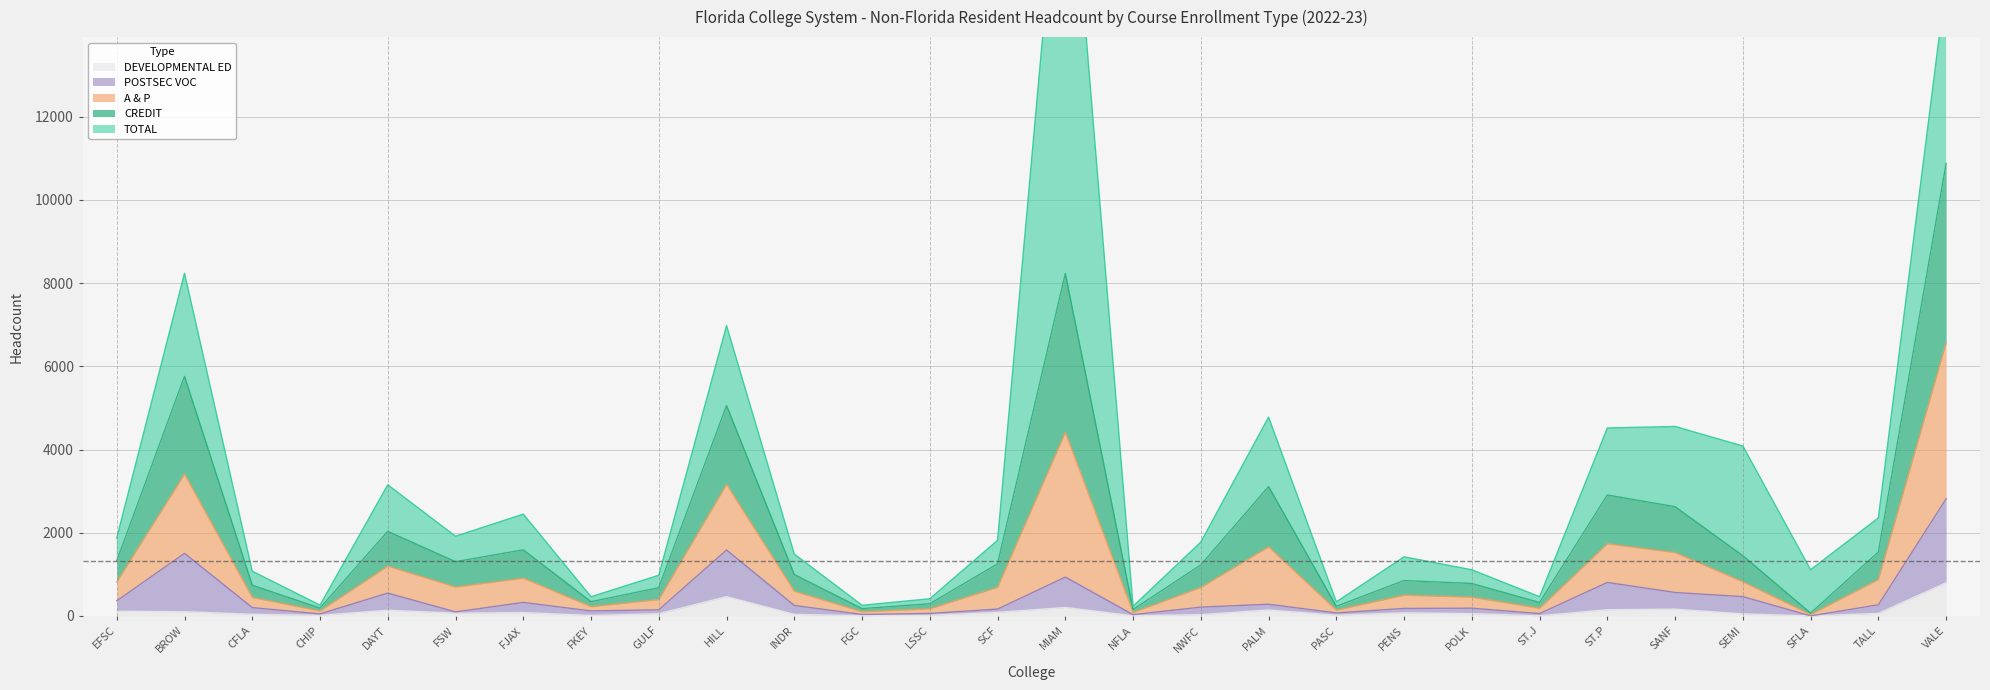

What is the sum of all POSTSEC VOC values?

12353